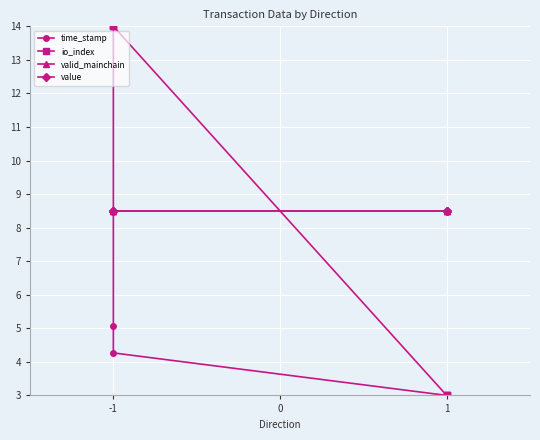

The io_index series shows 3.0 at 1. True or false?

True